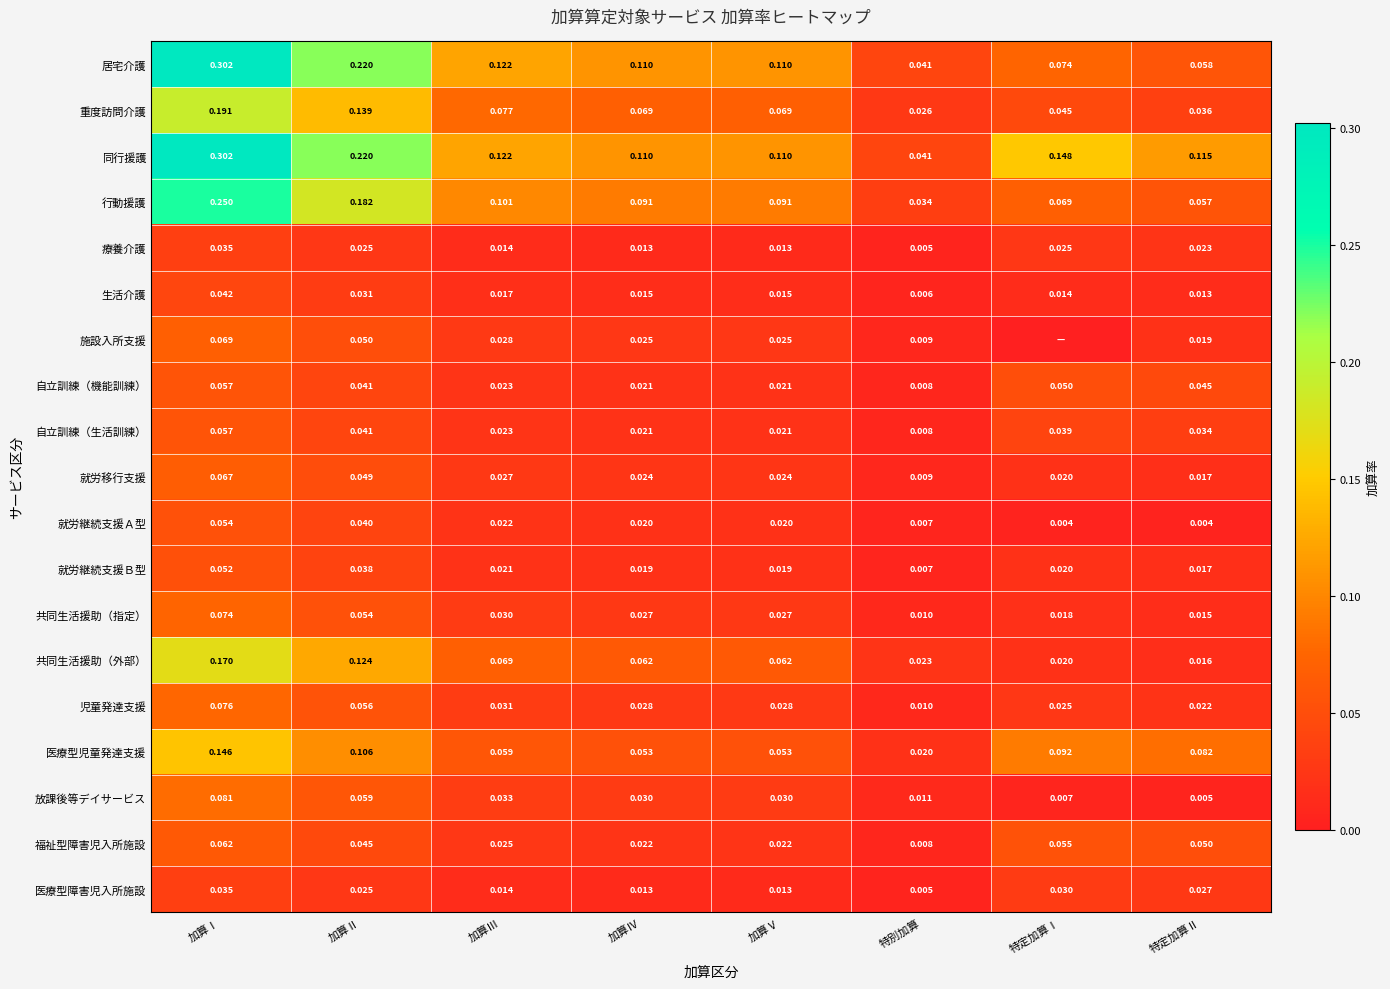

Which has a higher value, 加算Ⅳ or 加算Ⅲ?

加算Ⅲ